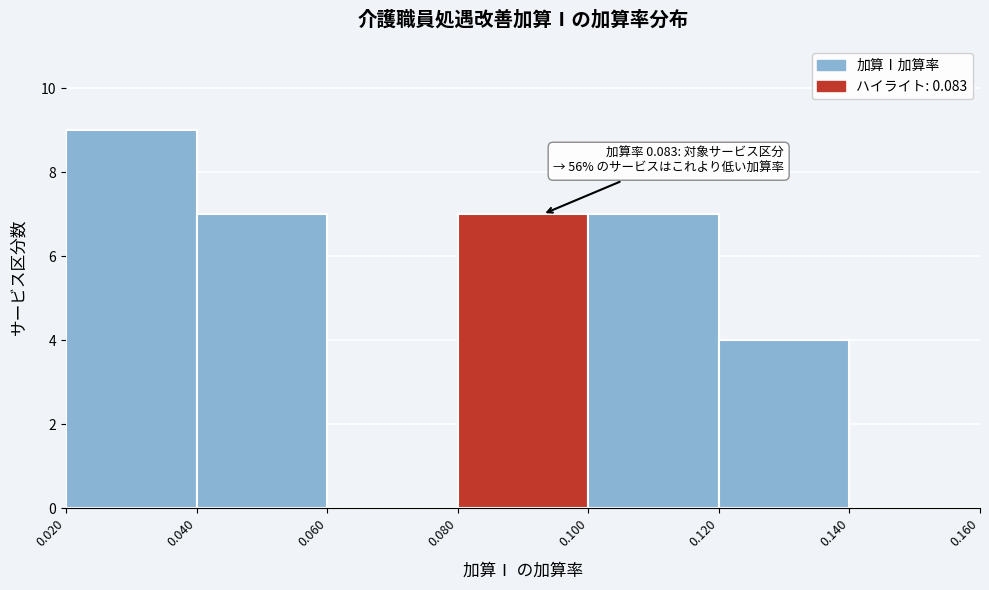

Over which range of the x-axis is the bar tallest?

0.020 to 0.040